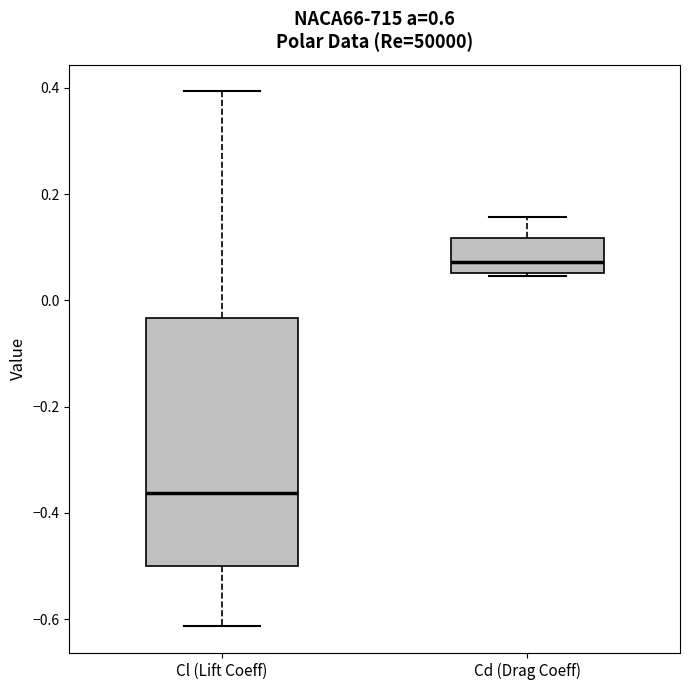

Reading left to right, read every box against the y-axis: the position of its median line, the range the box covers, and the ends of its whiskers. The values are not printed on the chart, so give them approximately, as read against the axis.

Cl (Lift Coeff): median -0.36, box -0.50 to -0.04, whiskers -0.62 to 0.40
Cd (Drag Coeff): median 0.08, box 0.06 to 0.12, whiskers 0.04 to 0.16